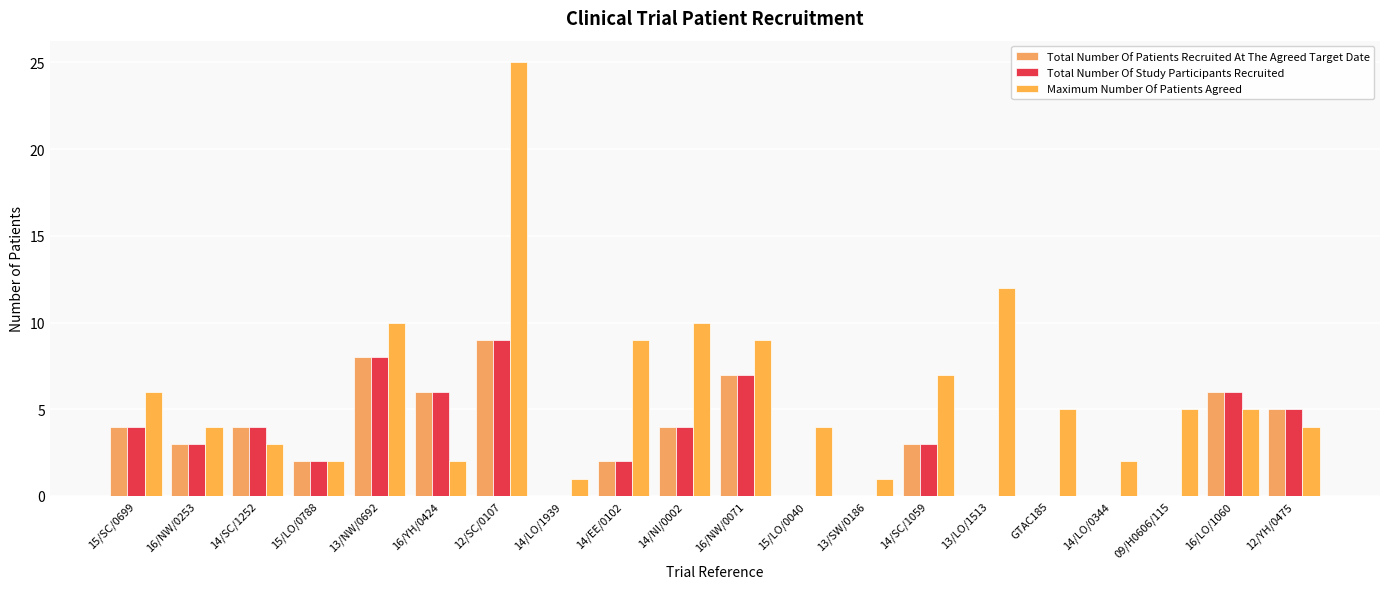

At how many categories does at least one series exceed 1?

18